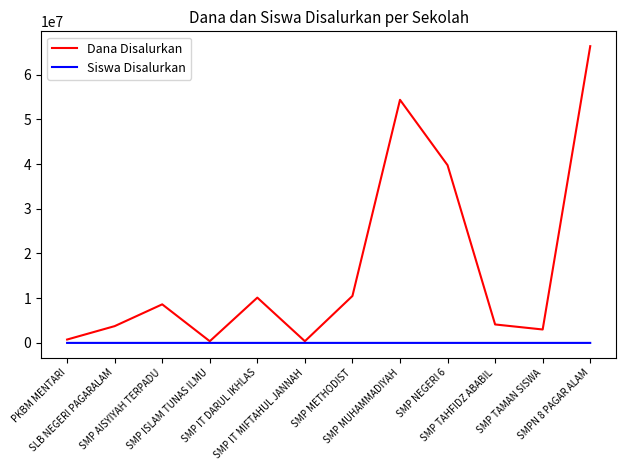

What is the greatest value displayed?

66375000